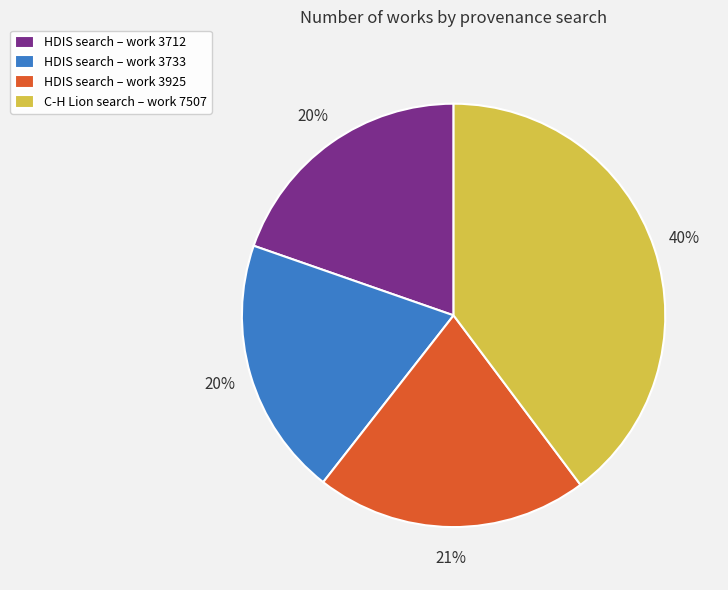

Combined, do C-H Lion search – work 7507 and HDIS search – work 3733 account for over 50%?

Yes